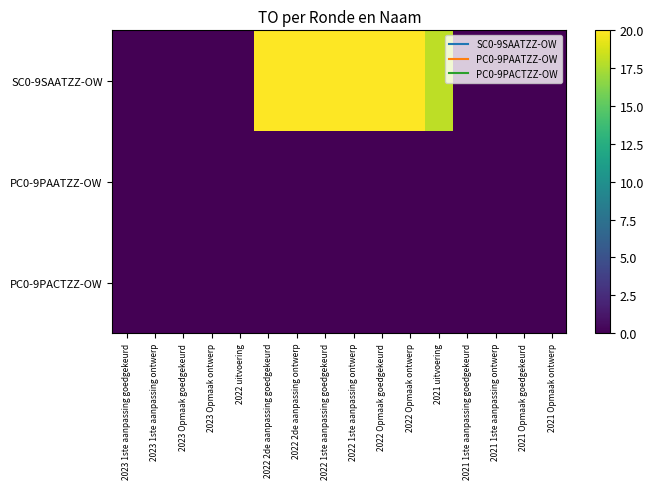

Reading left to right, extract all data points from this chart.

SC0-9SAATZZ-OW: 2023 1ste aanpassing goedgekeurd=0	2023 1ste aanpassing ontwerp=0	2023 Opmaak goedgekeurd=0	2023 Opmaak ontwerp=0	2022 uitvoering=0	2022 2de aanpassing goedgekeurd=20	2022 2de aanpassing ontwerp=20	2022 1ste aanpassing goedgekeurd=20	2022 1ste aanpassing ontwerp=20	2022 Opmaak goedgekeurd=20	2022 Opmaak ontwerp=20	2021 uitvoering=18	2021 1ste aanpassing goedgekeurd=0	2021 1ste aanpassing ontwerp=0	2021 Opmaak goedgekeurd=0	2021 Opmaak ontwerp=0
PC0-9PAATZZ-OW: 2023 1ste aanpassing goedgekeurd=0	2023 1ste aanpassing ontwerp=0	2023 Opmaak goedgekeurd=0	2023 Opmaak ontwerp=0	2022 uitvoering=0	2022 2de aanpassing goedgekeurd=0	2022 2de aanpassing ontwerp=0	2022 1ste aanpassing goedgekeurd=0	2022 1ste aanpassing ontwerp=0	2022 Opmaak goedgekeurd=0	2022 Opmaak ontwerp=0	2021 uitvoering=0	2021 1ste aanpassing goedgekeurd=0	2021 1ste aanpassing ontwerp=0	2021 Opmaak goedgekeurd=0	2021 Opmaak ontwerp=0
PC0-9PACTZZ-OW: 2023 1ste aanpassing goedgekeurd=0	2023 1ste aanpassing ontwerp=0	2023 Opmaak goedgekeurd=0	2023 Opmaak ontwerp=0	2022 uitvoering=0	2022 2de aanpassing goedgekeurd=0	2022 2de aanpassing ontwerp=0	2022 1ste aanpassing goedgekeurd=0	2022 1ste aanpassing ontwerp=0	2022 Opmaak goedgekeurd=0	2022 Opmaak ontwerp=0	2021 uitvoering=0	2021 1ste aanpassing goedgekeurd=0	2021 1ste aanpassing ontwerp=0	2021 Opmaak goedgekeurd=0	2021 Opmaak ontwerp=0